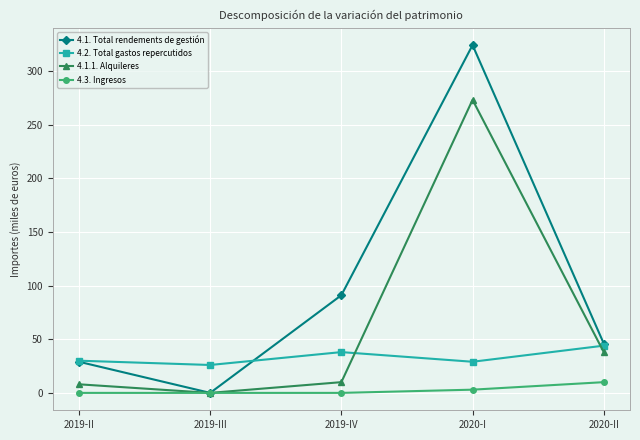

At which category does 4.2. Total gastos repercutidos reach its first local peak?

2019-IV